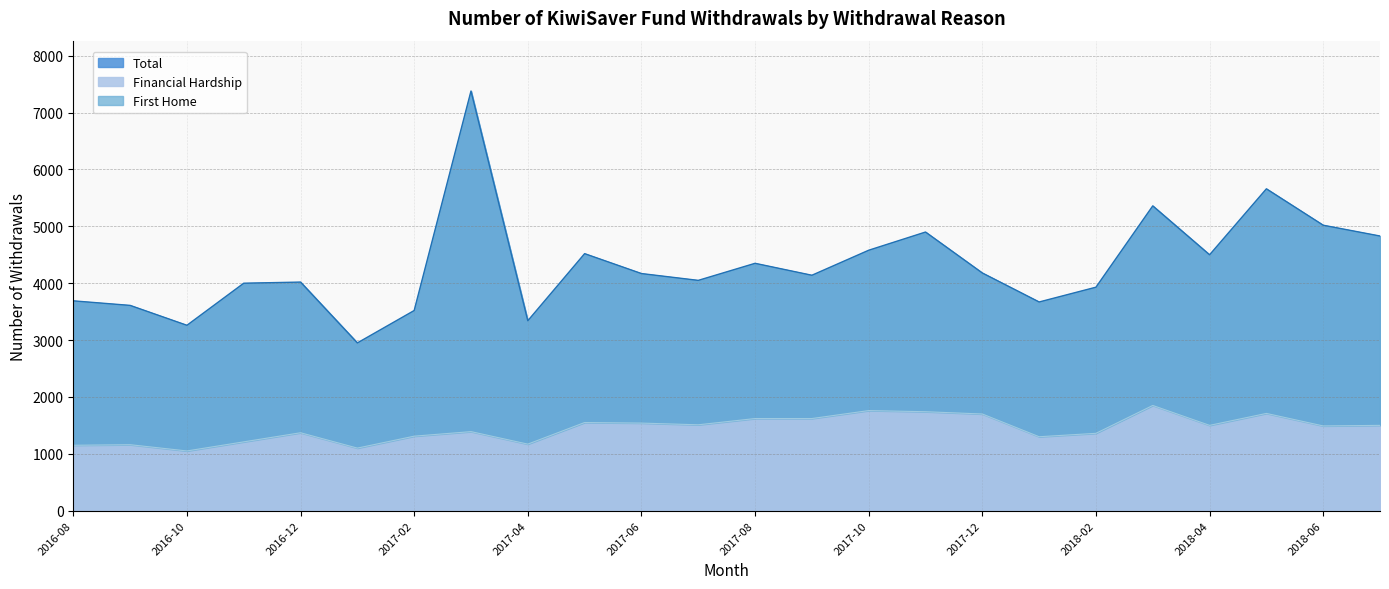

What is the total value across all series at 2018-05?

7370